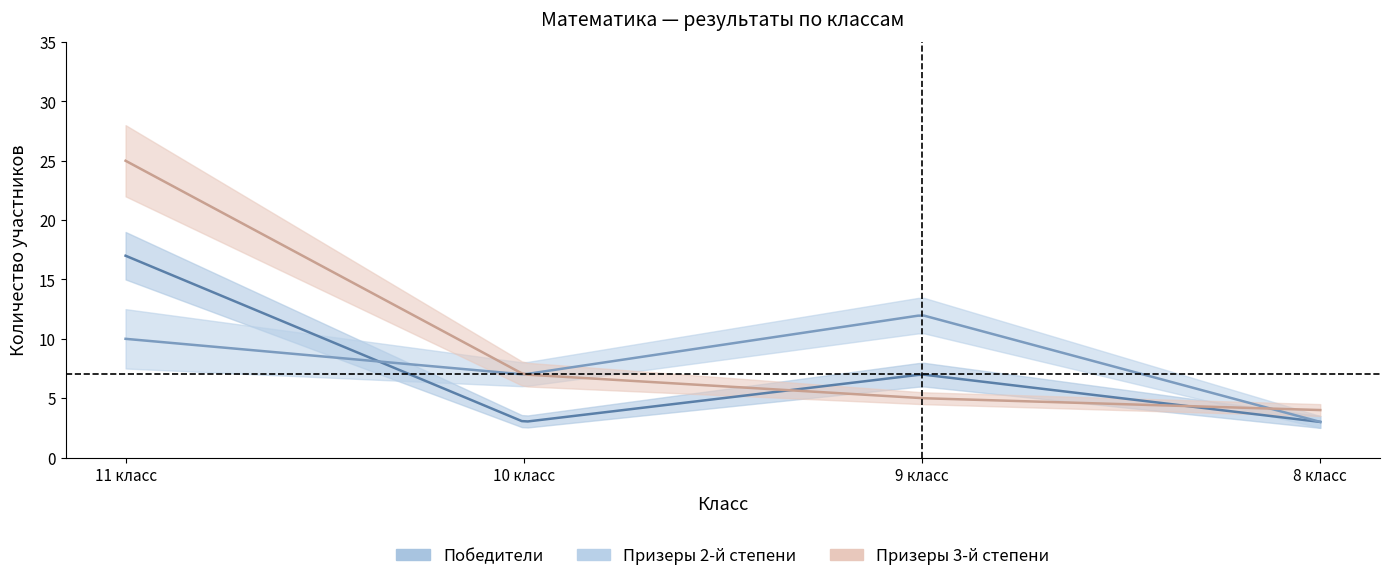

At how many categories does at least one series exceed 17?

1